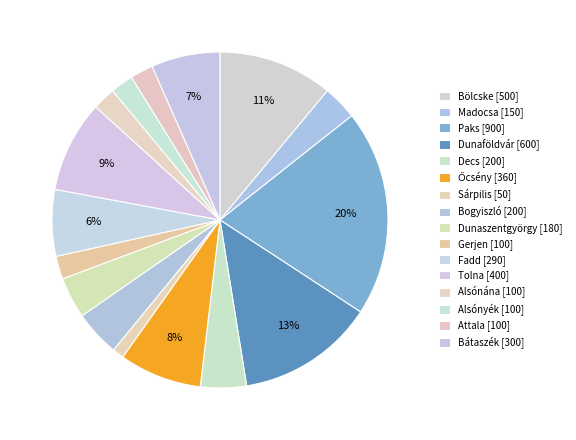

Approximately how many times larger is the value at Bátaszék compared to Decs?

1.5